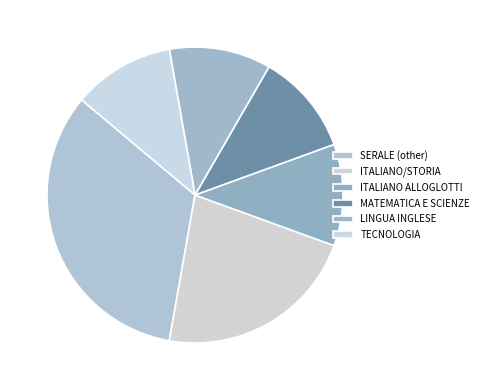

To the nearest percent, what is the difference between the largest and smallest slice percentages?

22%